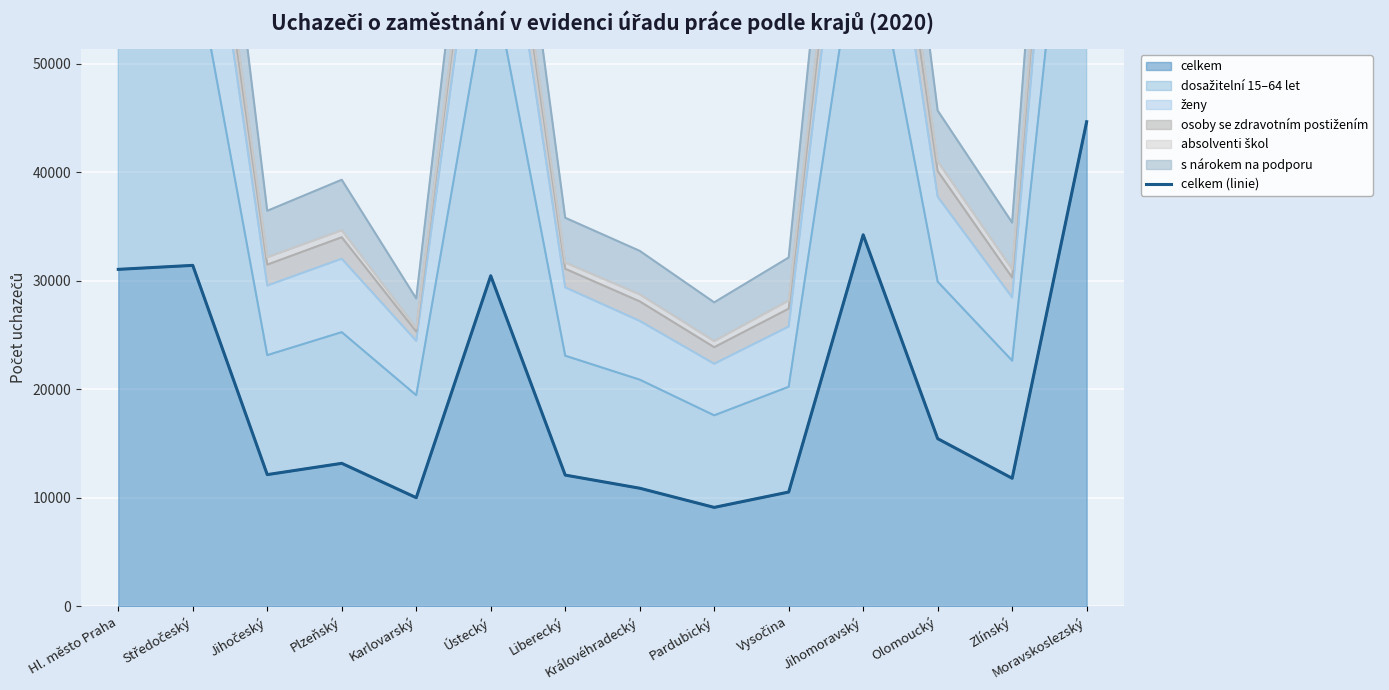

Rank the categories by value from highest to lowest.

Moravskoslezský, Jihomoravský, Středočeský, Hl. město Praha, Ústecký, Olomoucký, Plzeňský, Jihočeský, Liberecký, Zlínský, Královéhradecký, Vysočina, Karlovarský, Pardubický